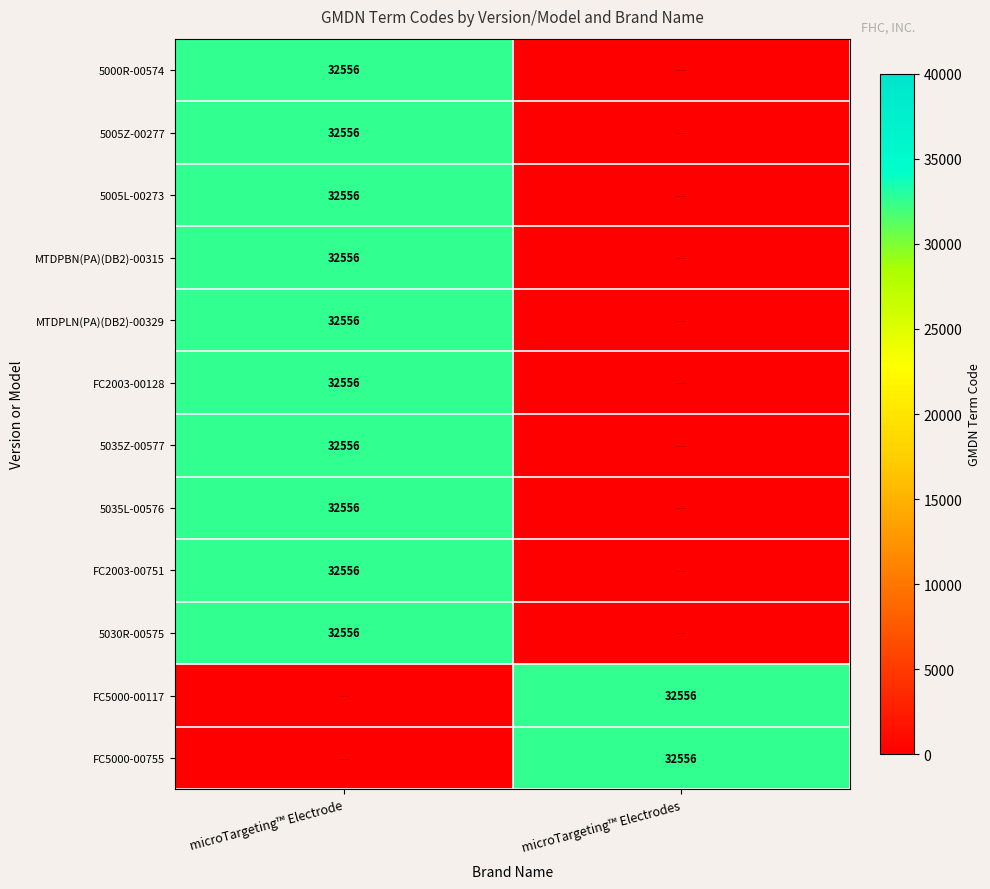

The value of FC2003-00751 at microTargeting™ Electrode is 50231. True or false?

False